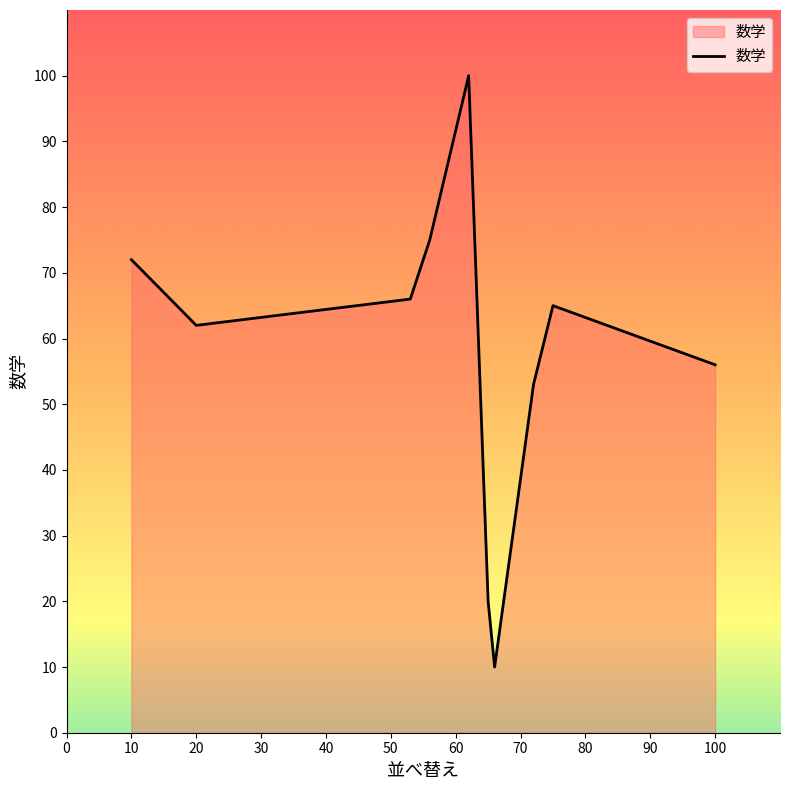

What is the minimum value shown in the chart?

10